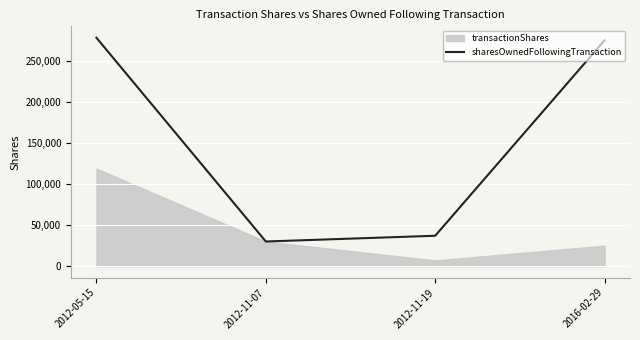

How many values are below 274798?

2